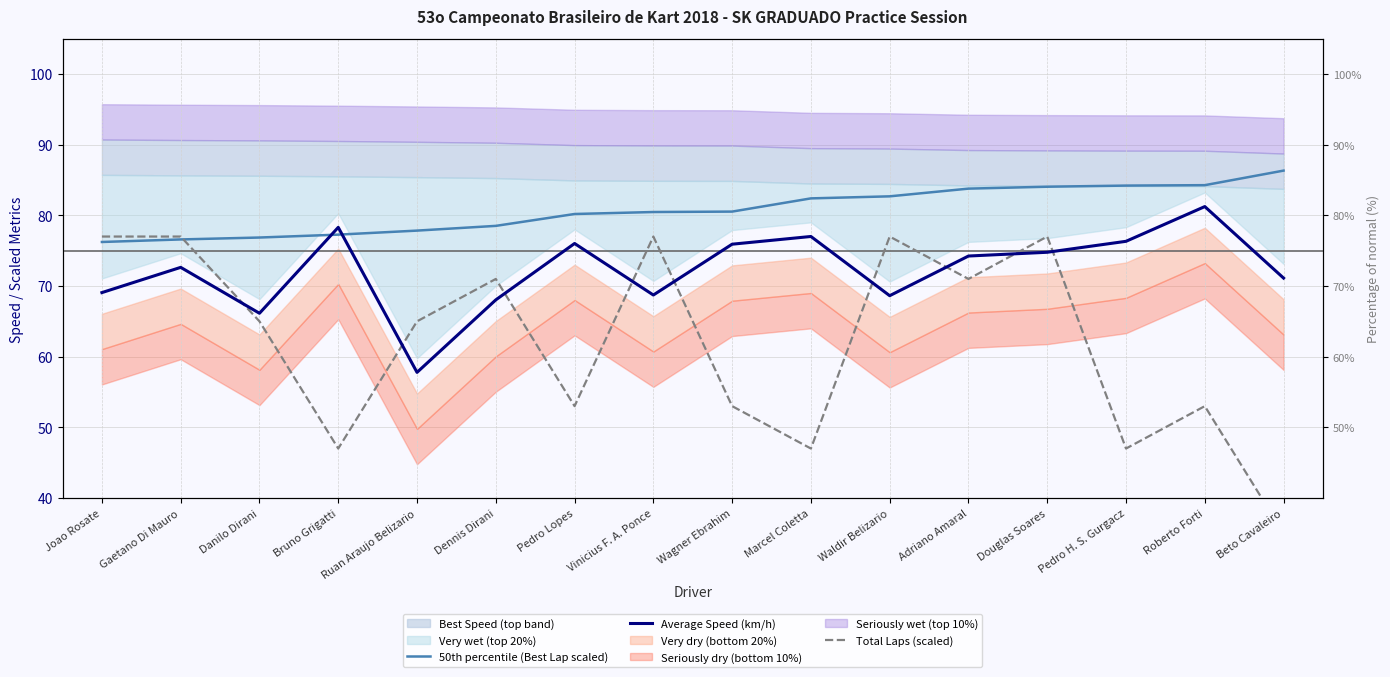

At how many categories does at least one series exceed 62?

16